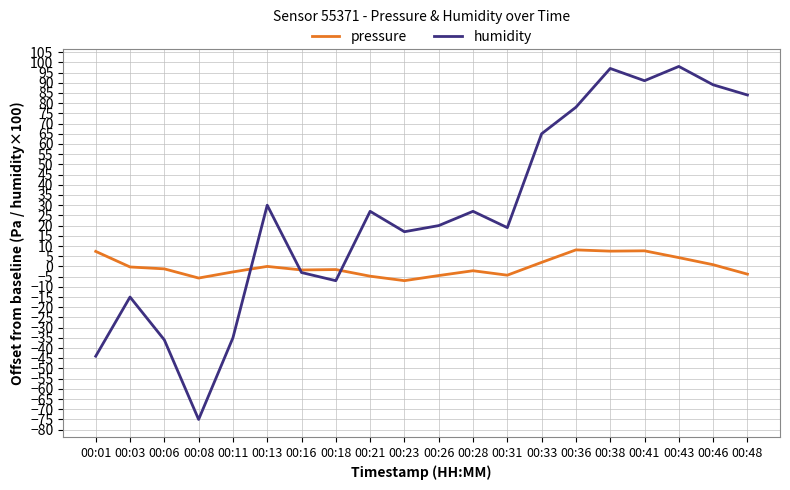

What is the smallest value displayed?

-75.0